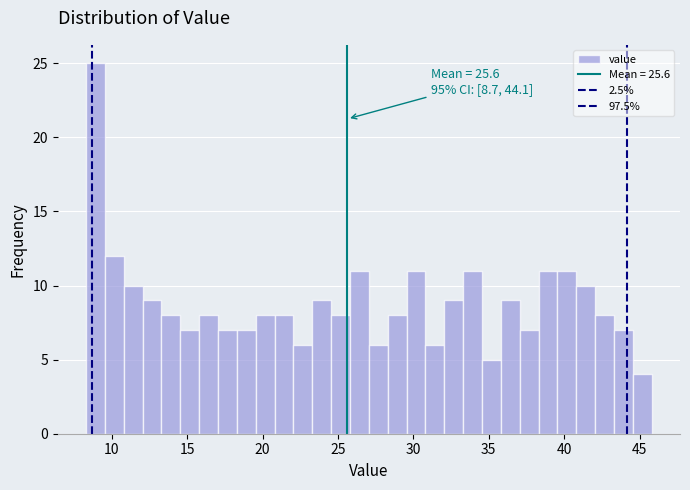

Around what value on the x-axis is the tallest bar? Give the approximate position of its centre, as read against the axis.

9.0